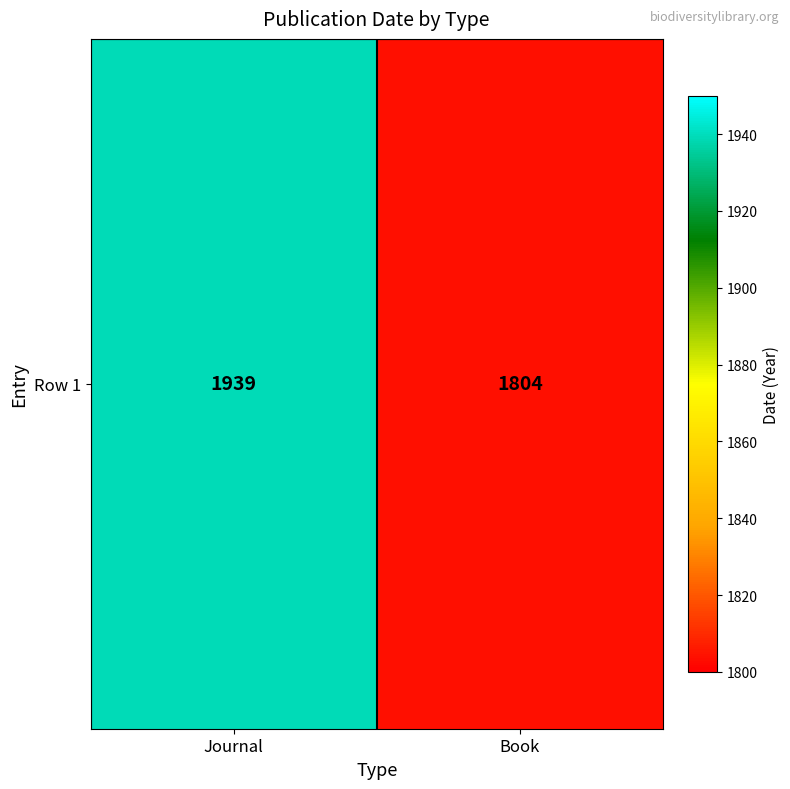

List the labels in order of value, smallest first.

Book, Journal